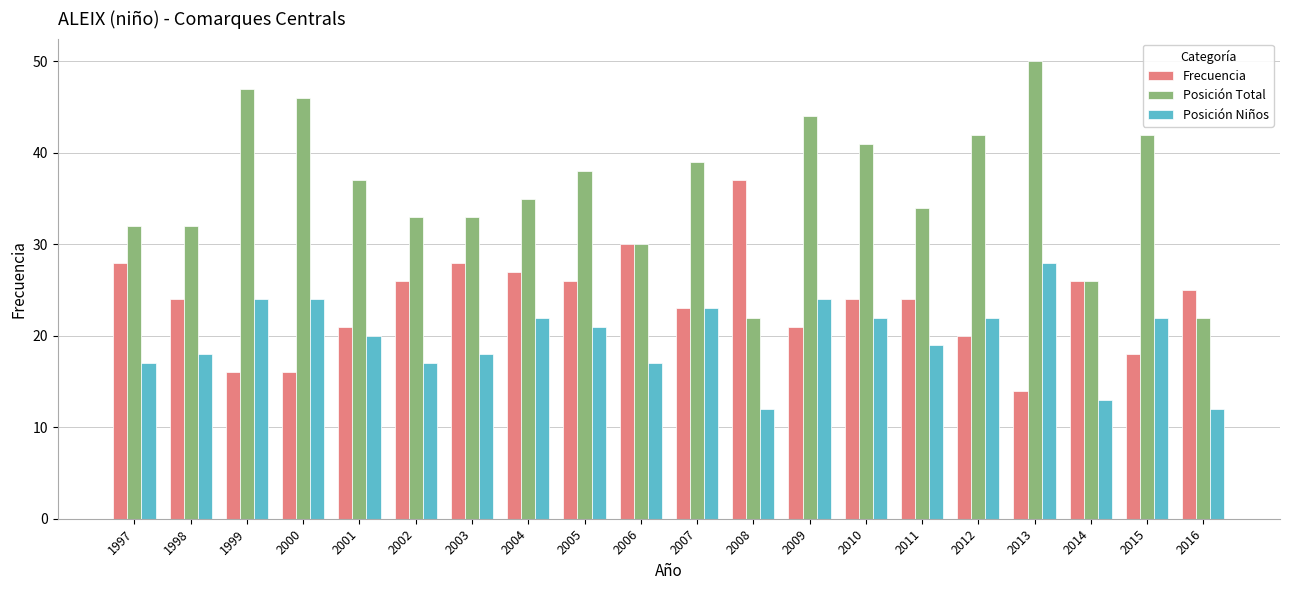

Rank the series by their average value, from lowest to highest.

Posición Niños, Frecuencia, Posición Total